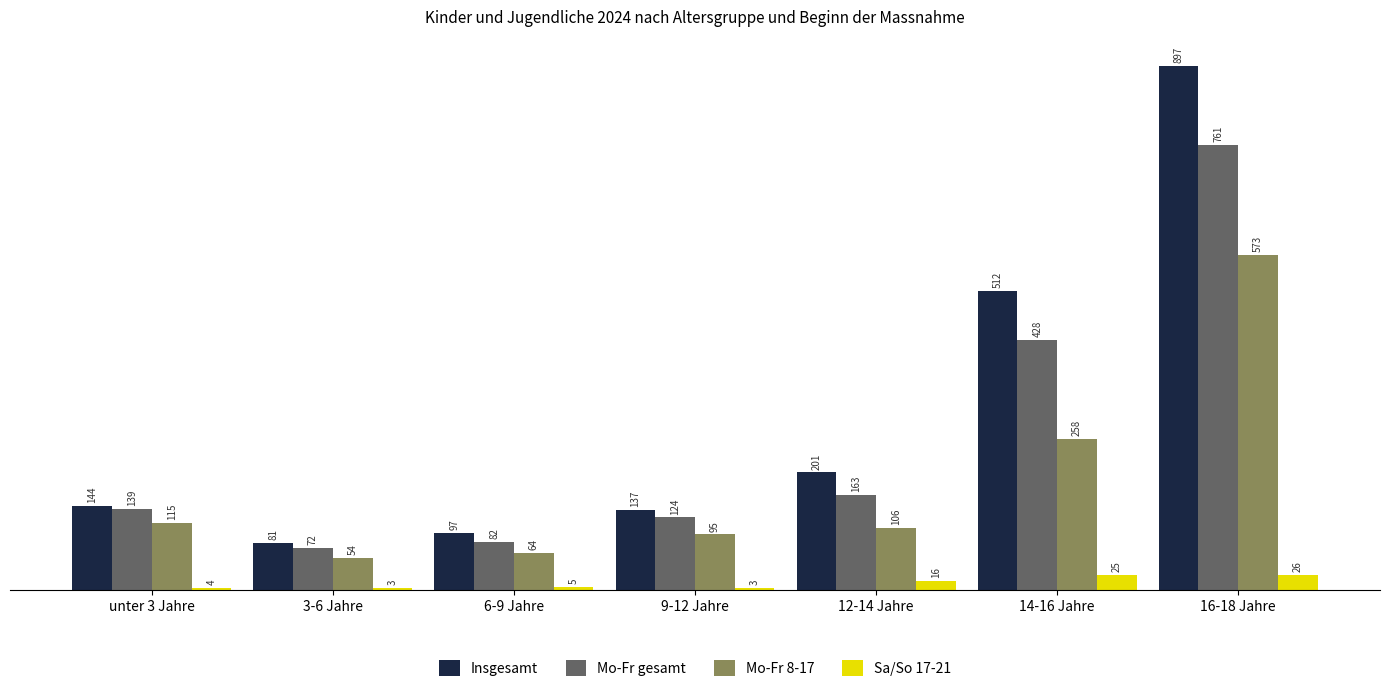

Reading right to left, what are all the values shown in this chart?

Insgesamt: 16-18 Jahre=897	14-16 Jahre=512	12-14 Jahre=201	9-12 Jahre=137	6-9 Jahre=97	3-6 Jahre=81	unter 3 Jahre=144
Mo-Fr gesamt: 16-18 Jahre=761	14-16 Jahre=428	12-14 Jahre=163	9-12 Jahre=124	6-9 Jahre=82	3-6 Jahre=72	unter 3 Jahre=139
Mo-Fr 8-17: 16-18 Jahre=573	14-16 Jahre=258	12-14 Jahre=106	9-12 Jahre=95	6-9 Jahre=64	3-6 Jahre=54	unter 3 Jahre=115
Sa/So 17-21: 16-18 Jahre=26	14-16 Jahre=25	12-14 Jahre=16	9-12 Jahre=3	6-9 Jahre=5	3-6 Jahre=3	unter 3 Jahre=4